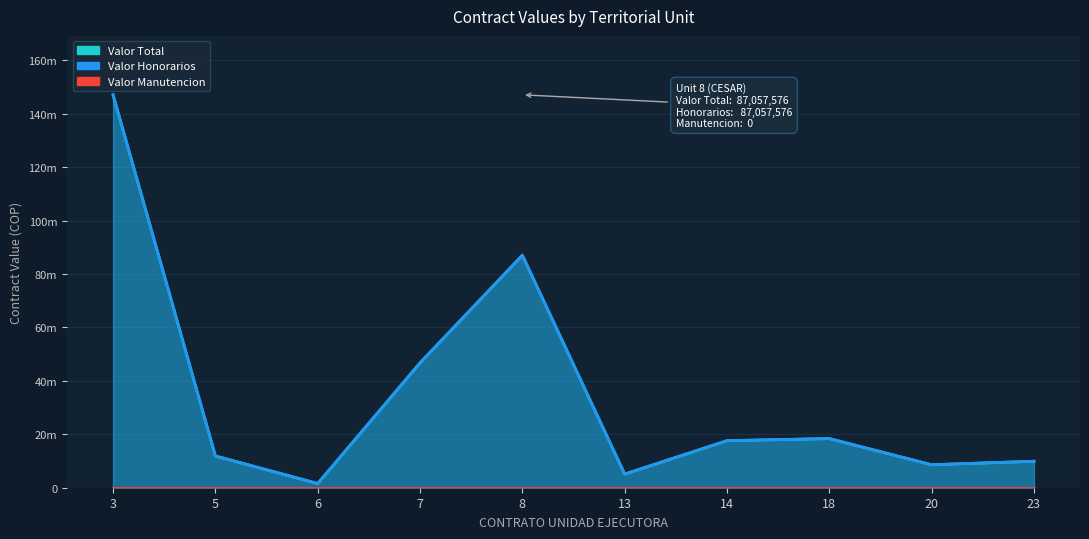

What is the sum of all Valor Total values?

354041394